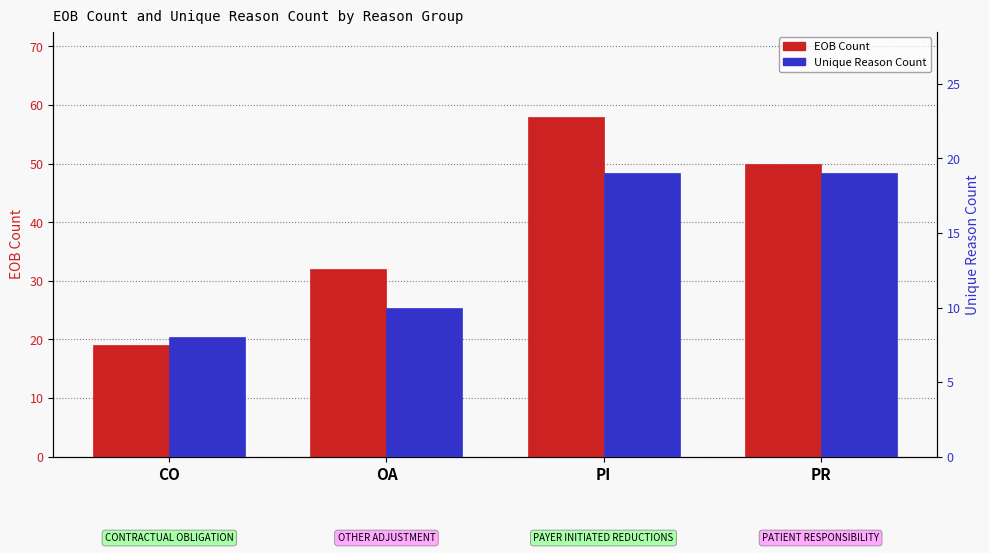

True or false: Unique Reason Count has a value of 3 at CO.

False